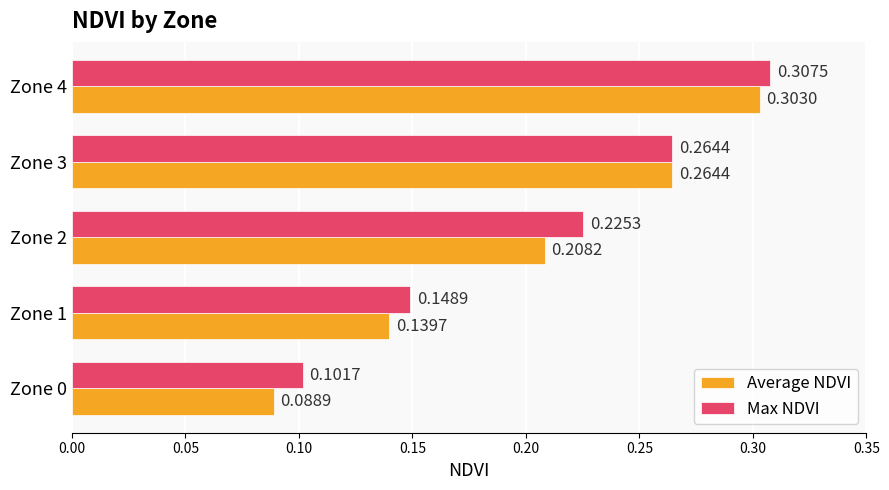

Rank the series by their maximum value, from lowest to highest.

Average NDVI, Max NDVI